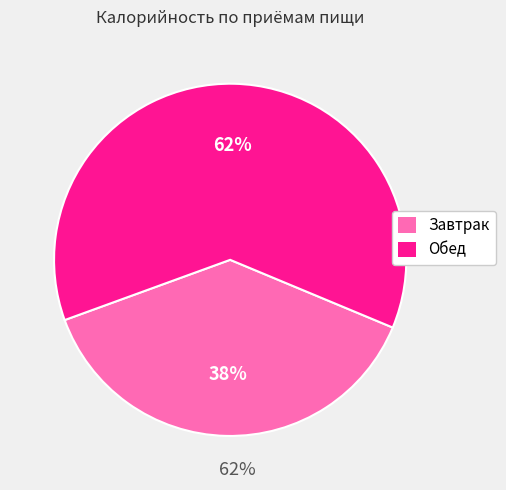

How many slices are in this pie chart?

2